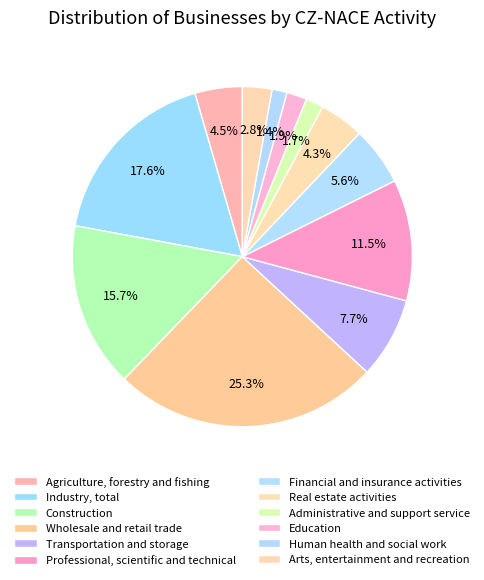

How many slices are in this pie chart?

12